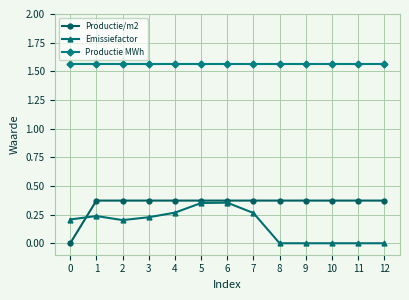

The Productie/m2 series shows -0.2 at 0. True or false?

False